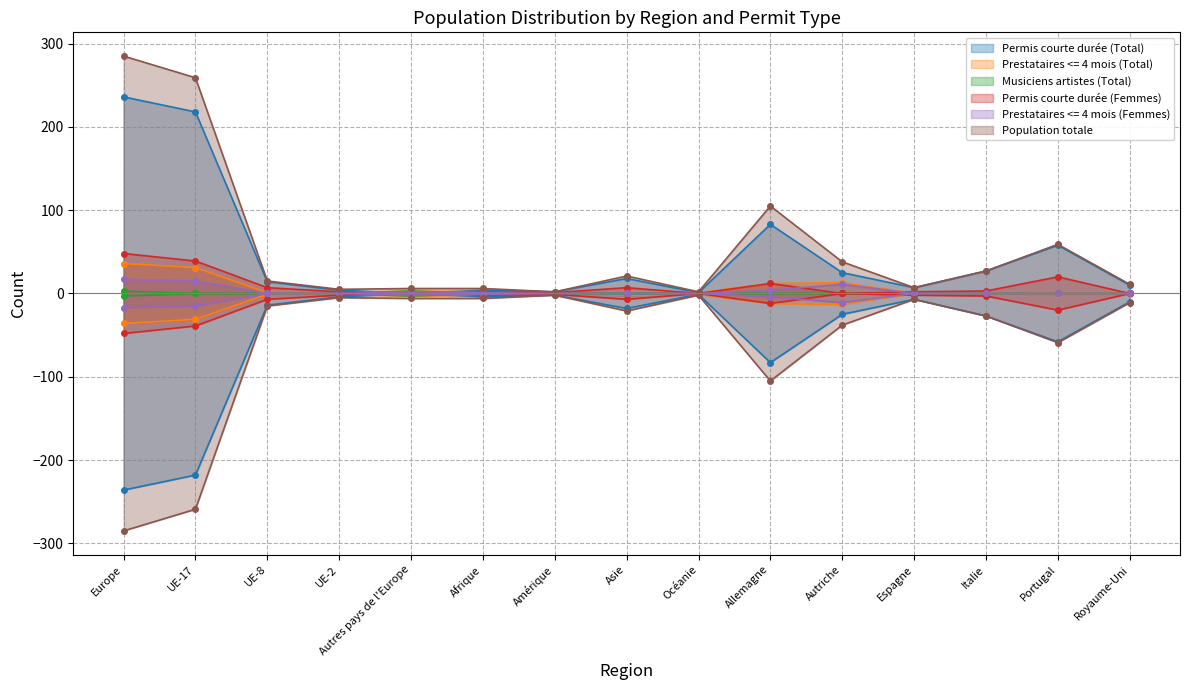

Reading left to right, list all the values displayed in this chart.

Permis courte durée (Total): 236	218	14	4	0	4	2	18	1	83	25	7	27	58	10
Prestataires <= 4 mois (Total): 36	31	1	1	3	2	0	2	1	12	13	0	0	1	1
Musiciens artistes (Total): 3	0	0	0	3	0	0	1	0	0	0	0	0	0	0
Permis courte durée (Femmes): 48	39	7	2	0	2	1	7	0	12	0	2	3	20	0
Prestataires <= 4 mois (Femmes): 17	15	0	0	2	1	0	0	0	4	11	0	0	0	0
Population totale: 285	259	15	5	6	6	2	21	2	105	38	7	27	59	11